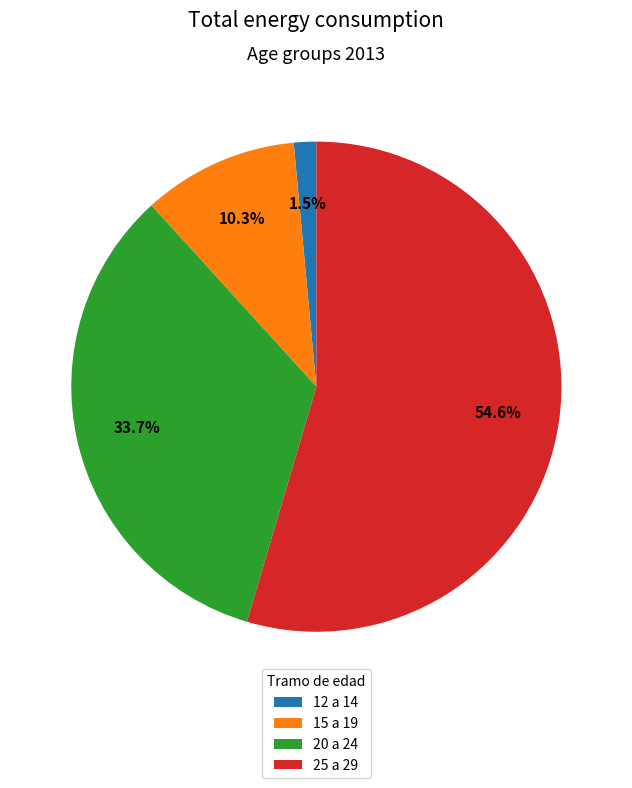

Which slice represents more than half of the pie?

25 a 29